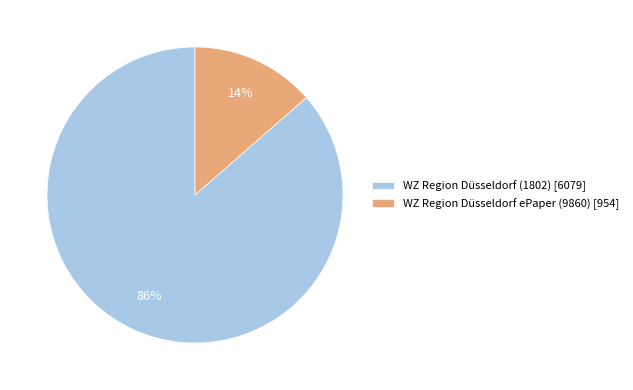

How many slices are in this pie chart?

2